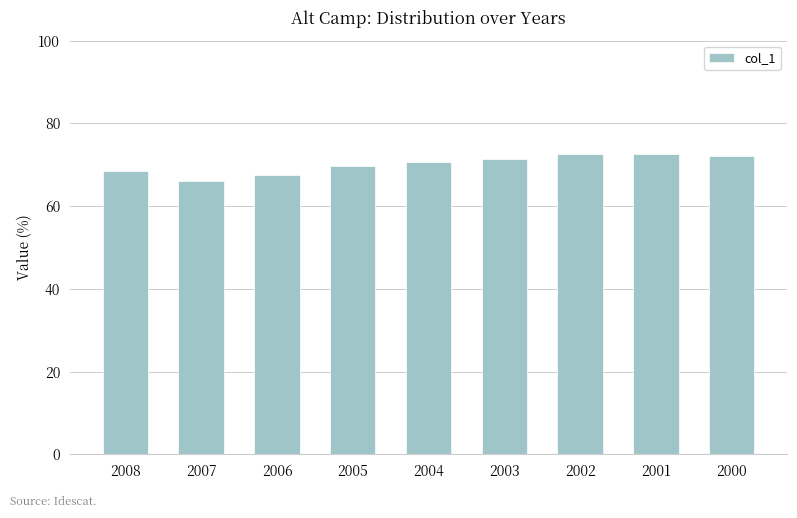

What is the difference between the maximum and minimum values?

6.4